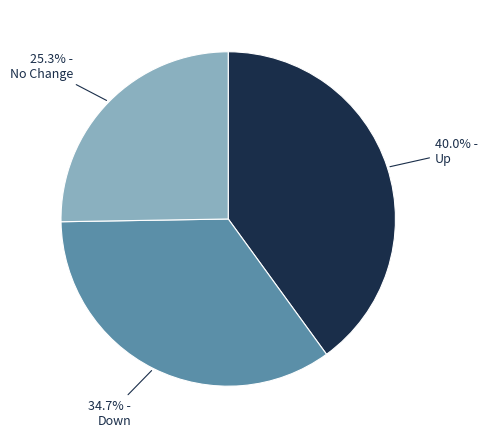

Does any single category account for the majority?

No